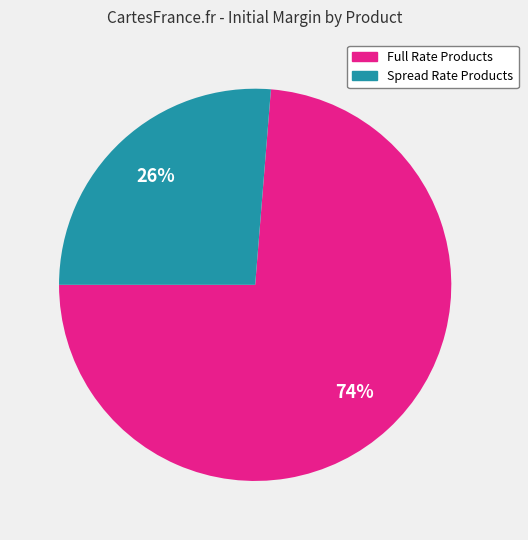

Count the number of slices in the pie.

2